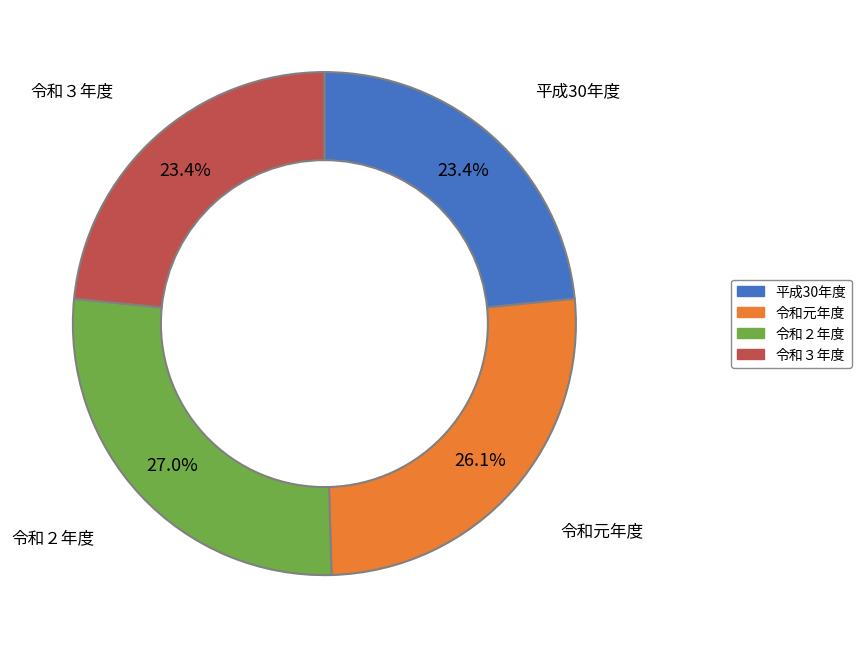

What percentage is the 平成30年度 slice, to the nearest percent?

23%